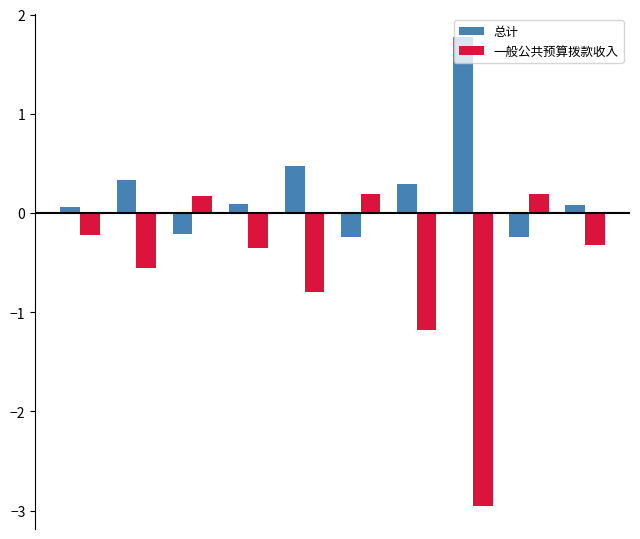

What is the highest value of the 总计 series?

1.8